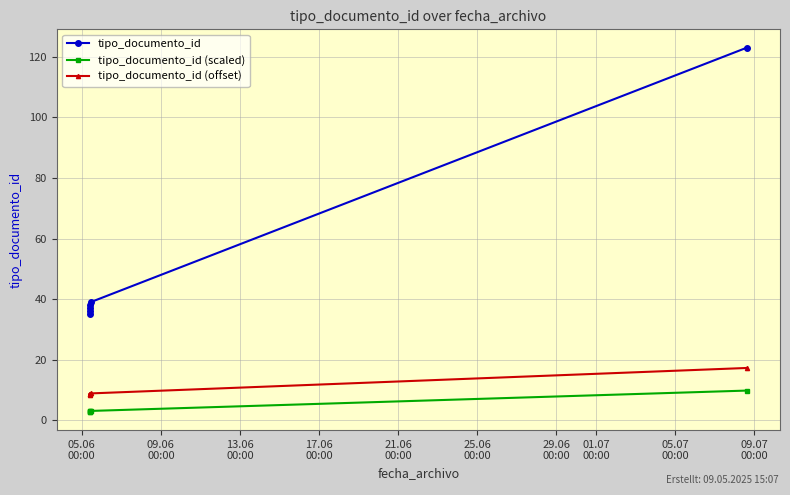

How many lines are shown in the chart?

3